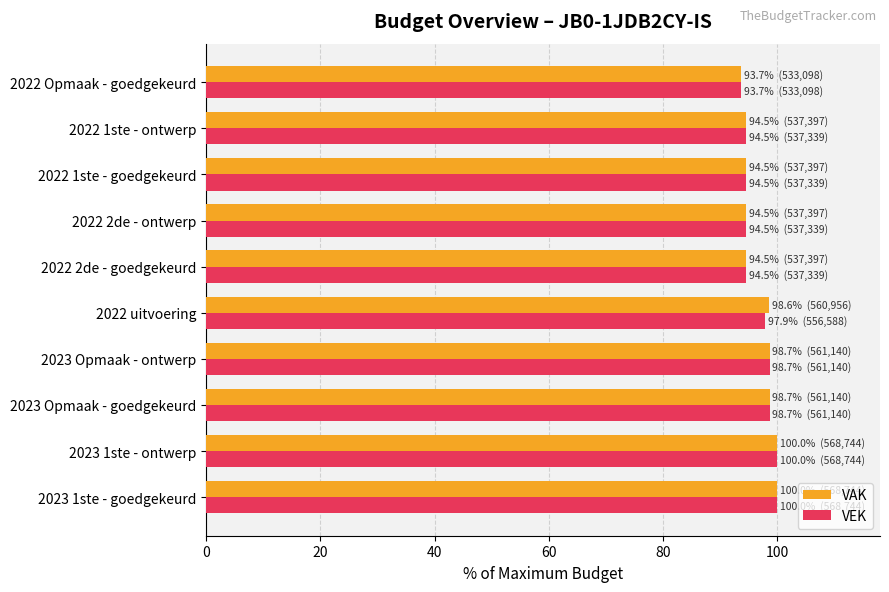

What is the spread (max minus min) of values at 2022 uitvoering?

0.8